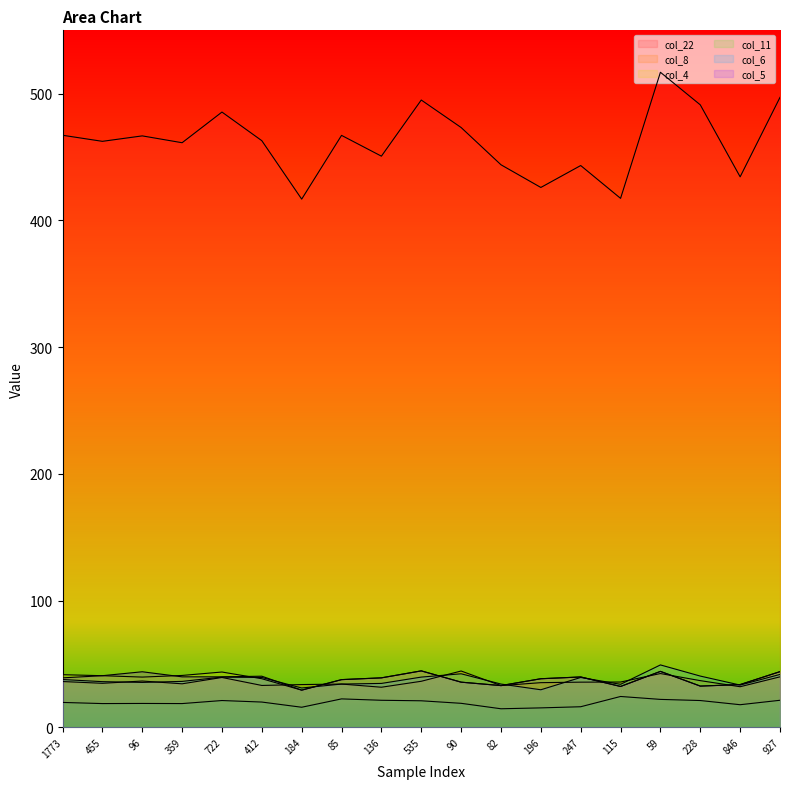

Rank the series by their maximum value, from lowest to highest.

col_11, col_8, col_4, col_5, col_6, col_22